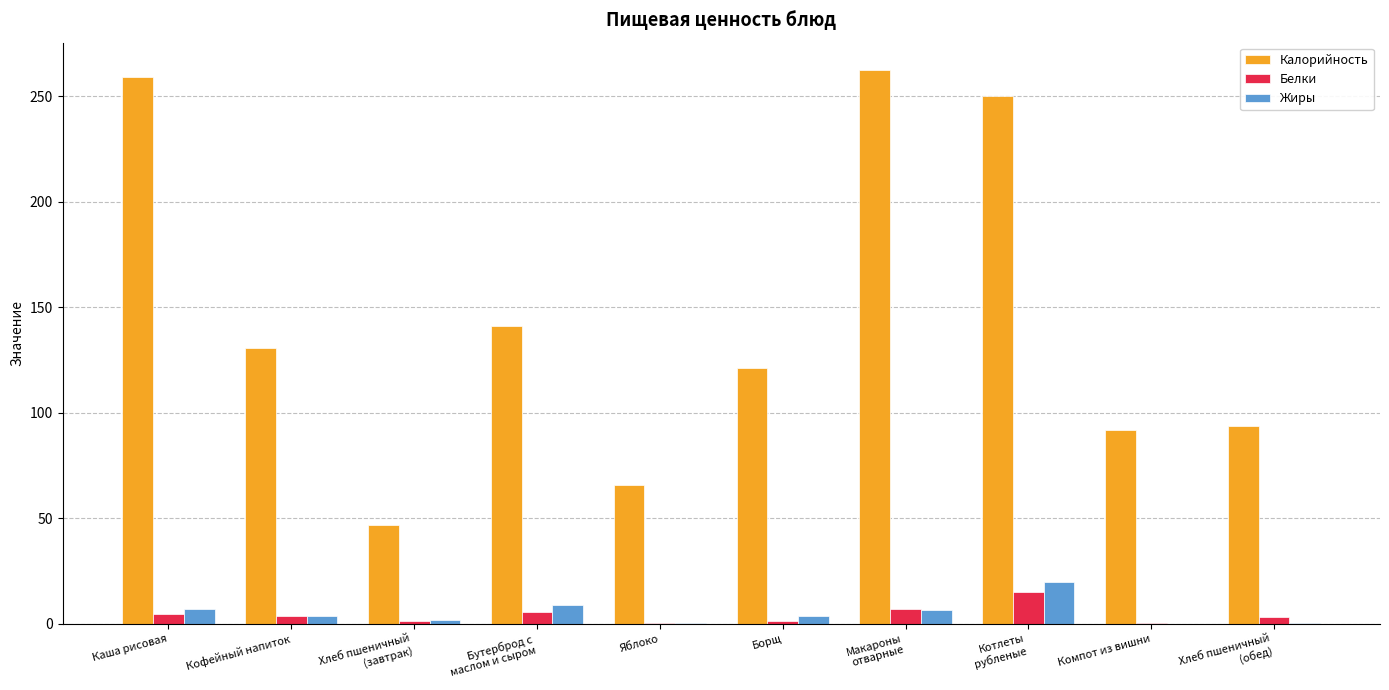

Read the Белки value at Каша рисовая.

4.4